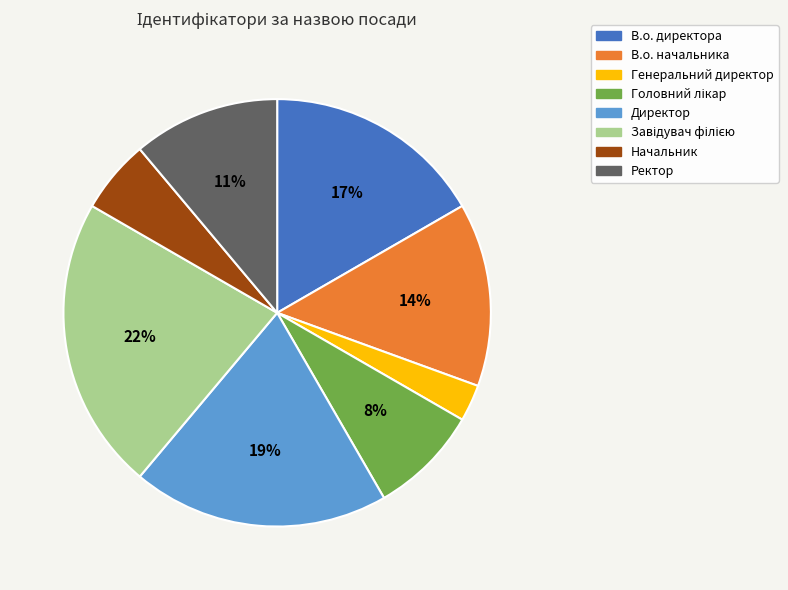

How many slices are in this pie chart?

8